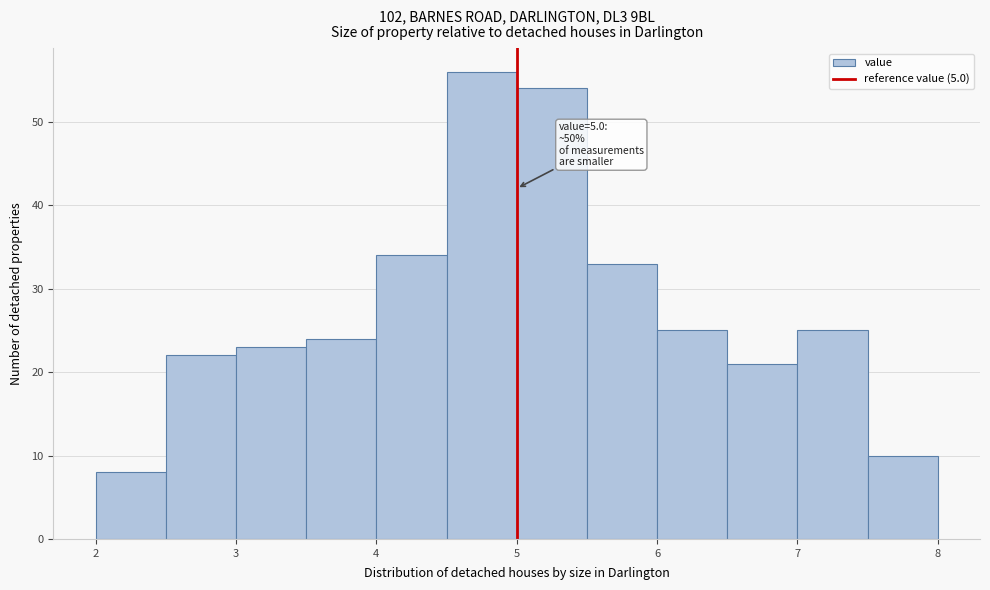

Which range on the x-axis has the tallest bar?

4.5 to 5.0